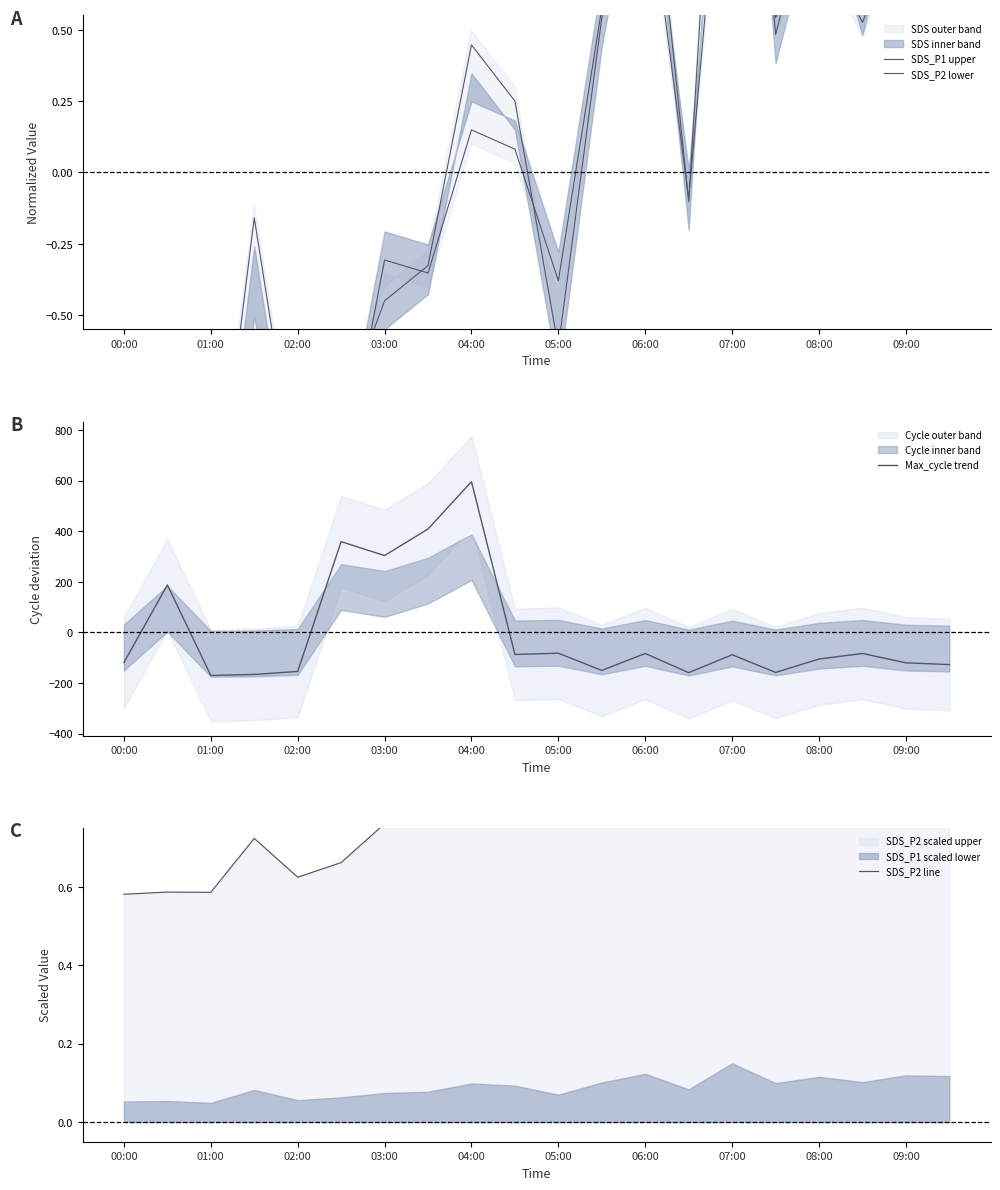

The value of Max_cycle trend at 00:00 is -119.2. True or false?

True